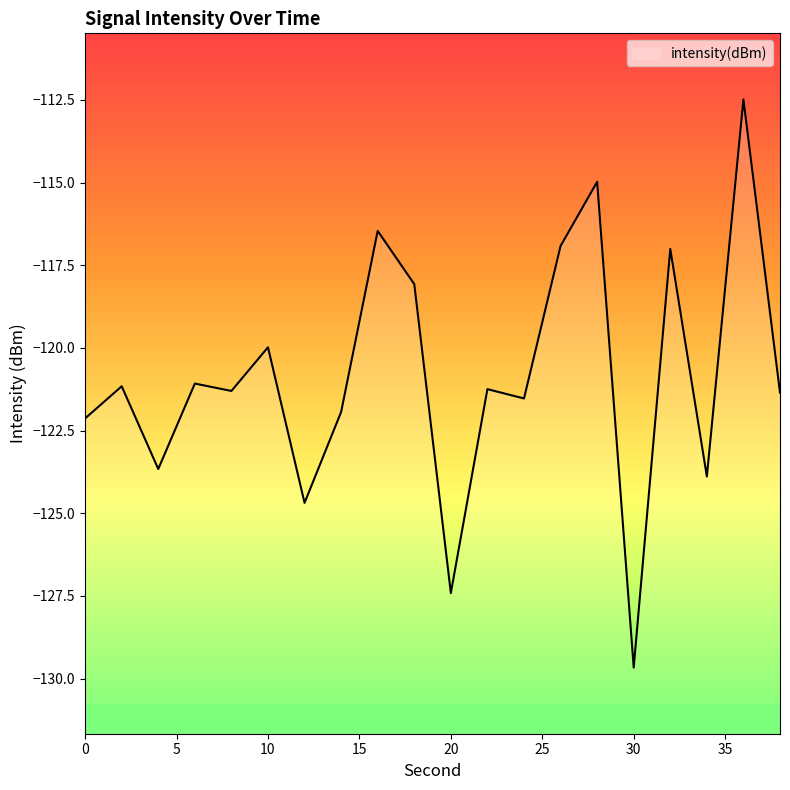

What is the change in value from 26 to 32?

-0.1